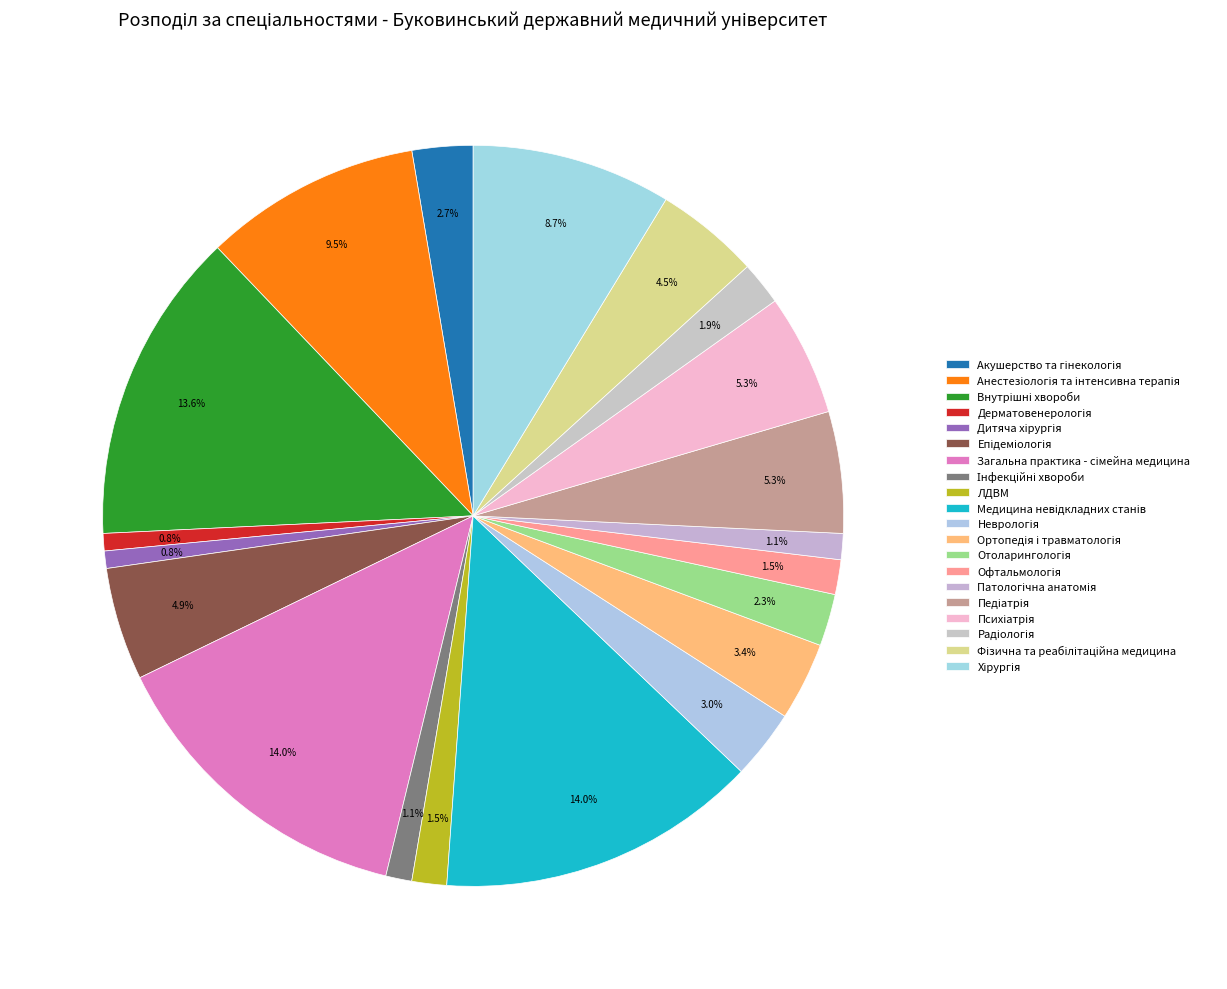

How many segments does this pie chart have?

20